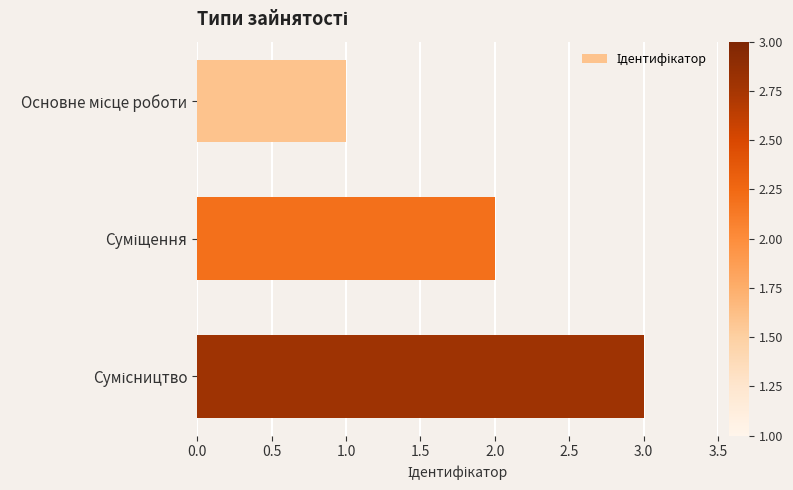

What is the greatest value displayed?

3